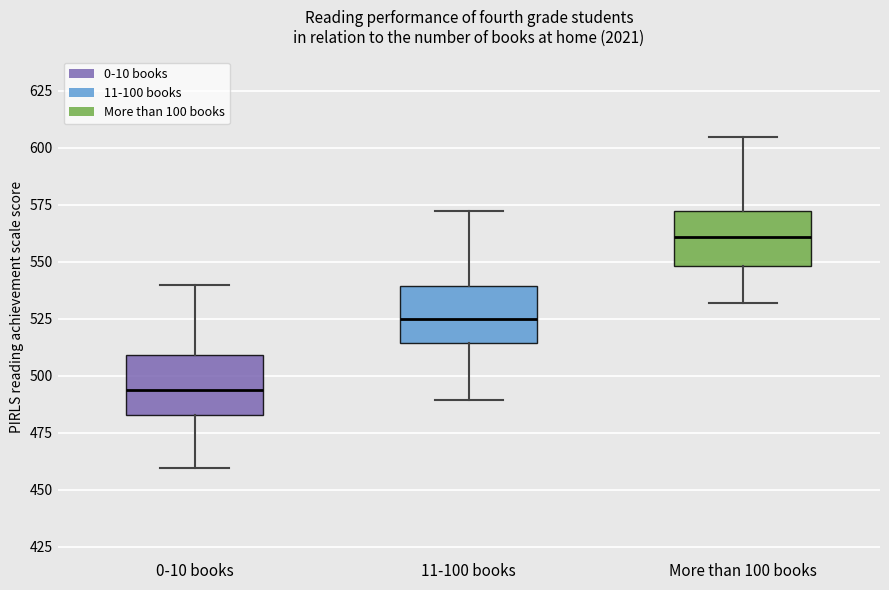

Reading left to right, transcribe this box plot: for each box, give where its median line is, the range the box spans, and where its two whiskers end, as read against the y-axis. The values are not printed on the chart, so give them approximately, as read against the axis.

0-10 books: median 495, box 485 to 510, whiskers 460 to 540
11-100 books: median 525, box 515 to 540, whiskers 490 to 570
More than 100 books: median 560, box 550 to 570, whiskers 530 to 605